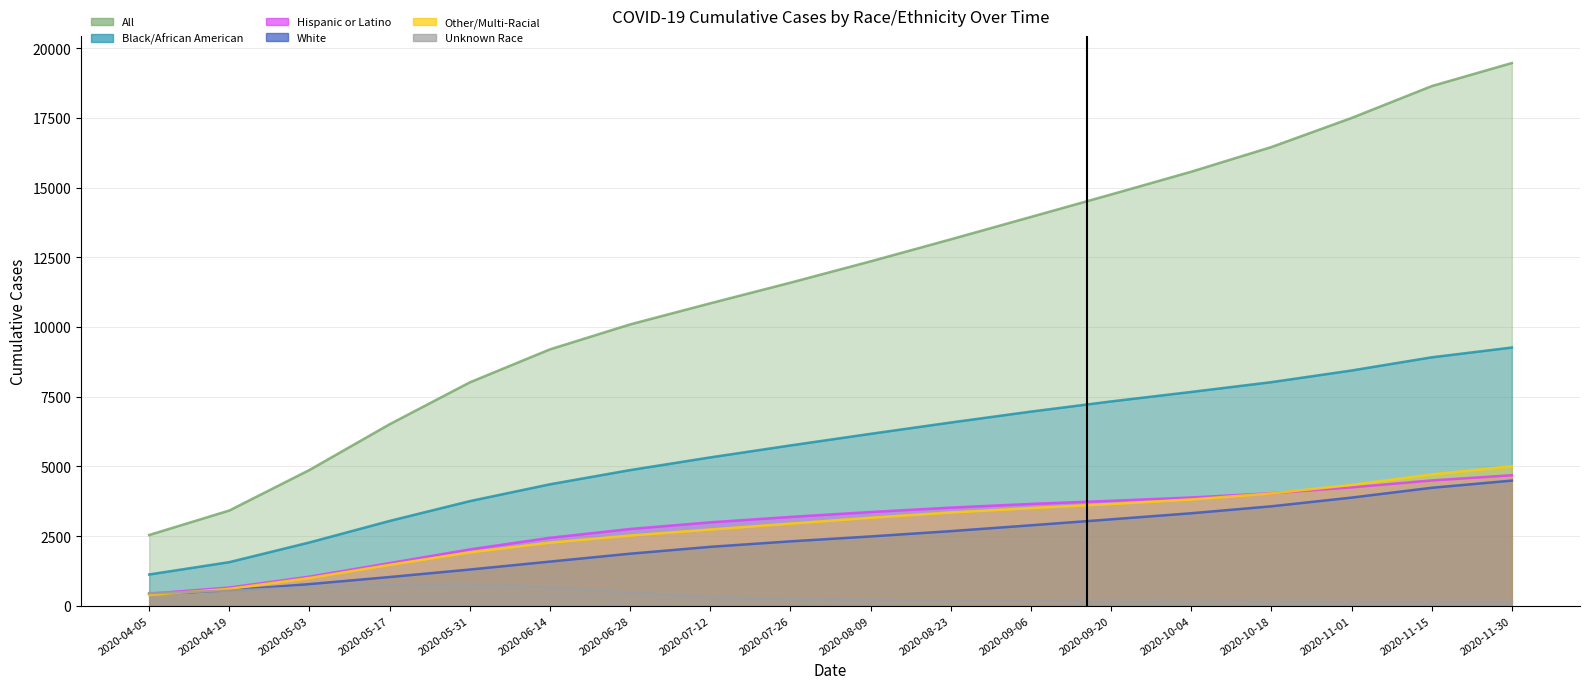

Which series has the largest range (max minus min)?

Other/Multi-Racial